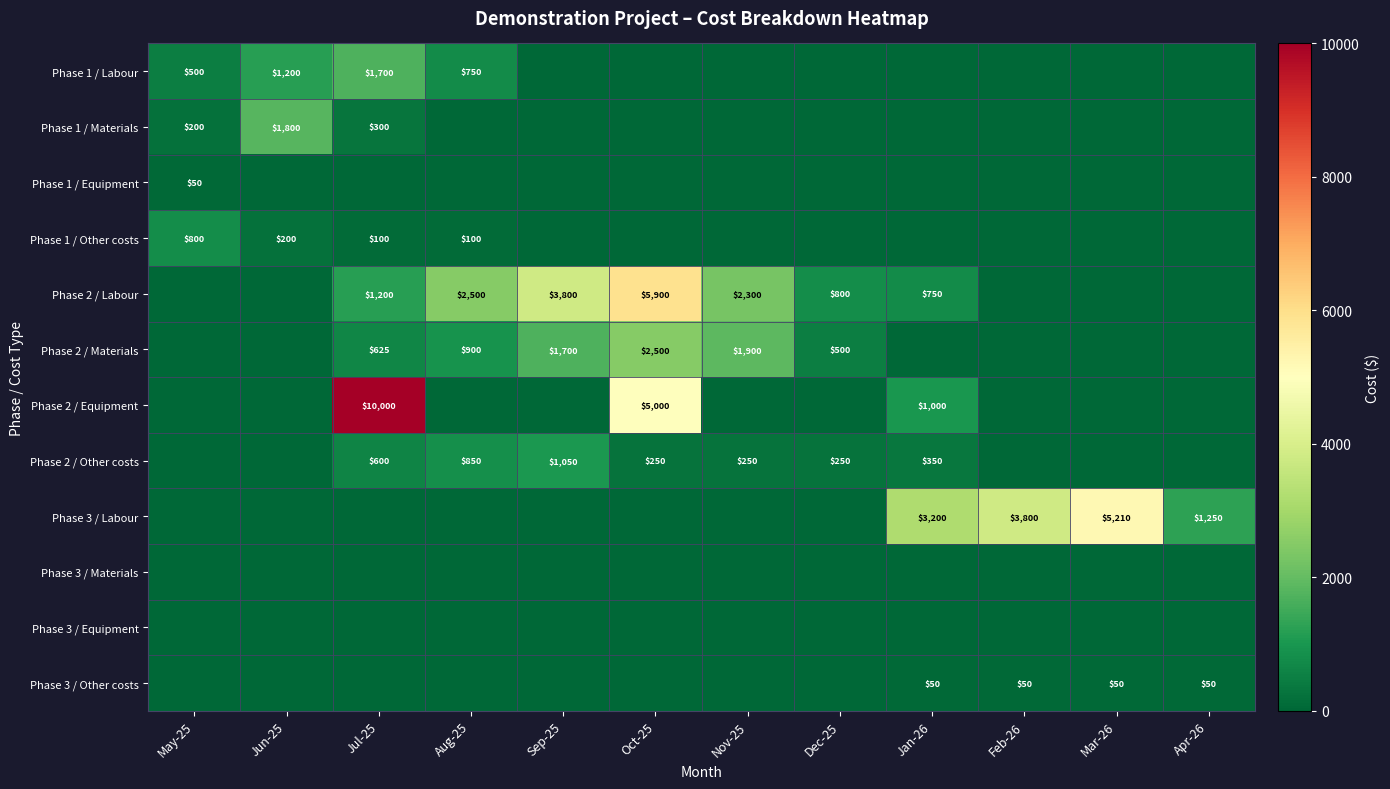

Between Feb-26 and Jan-26, which is larger?

Feb-26